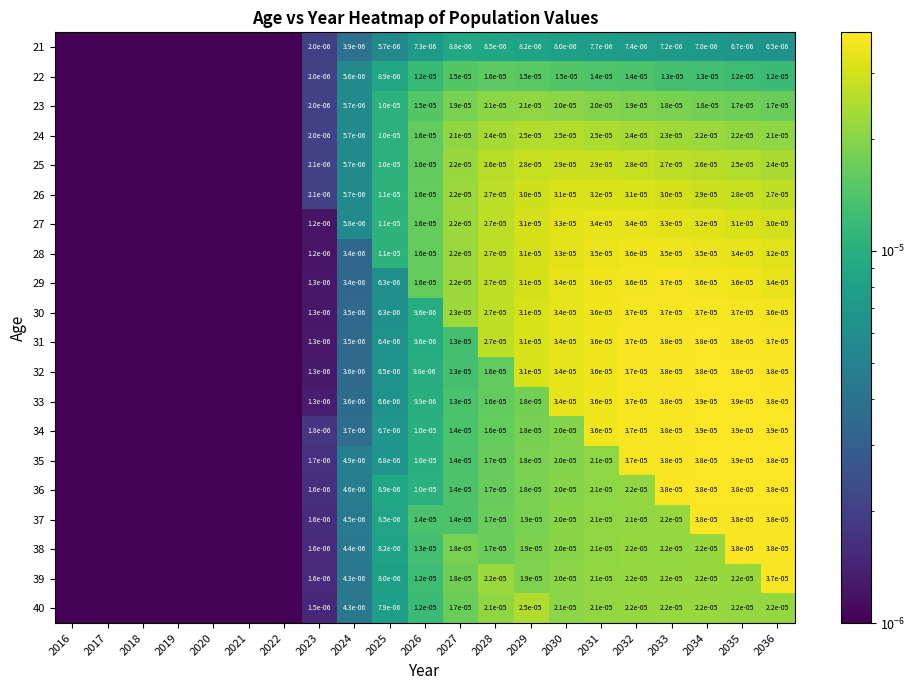

Which label corresponds to the largest value in the chart?

2035